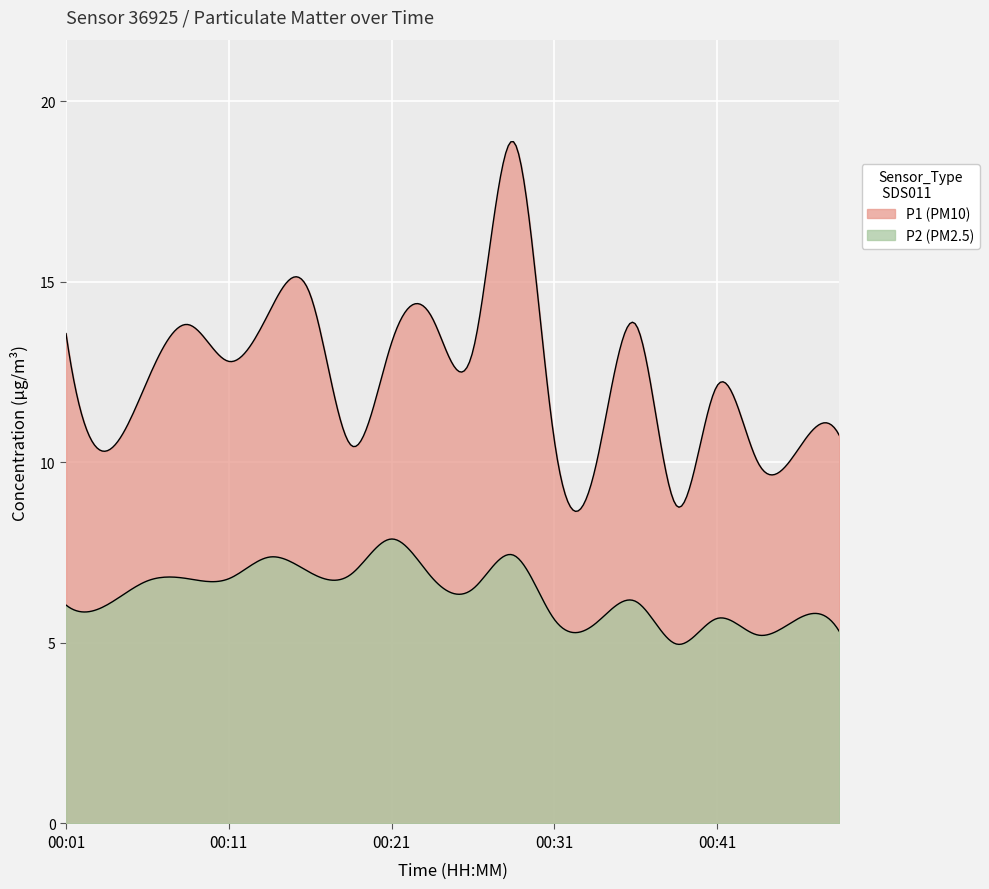

Read the P2 value at 00:33.

5.5